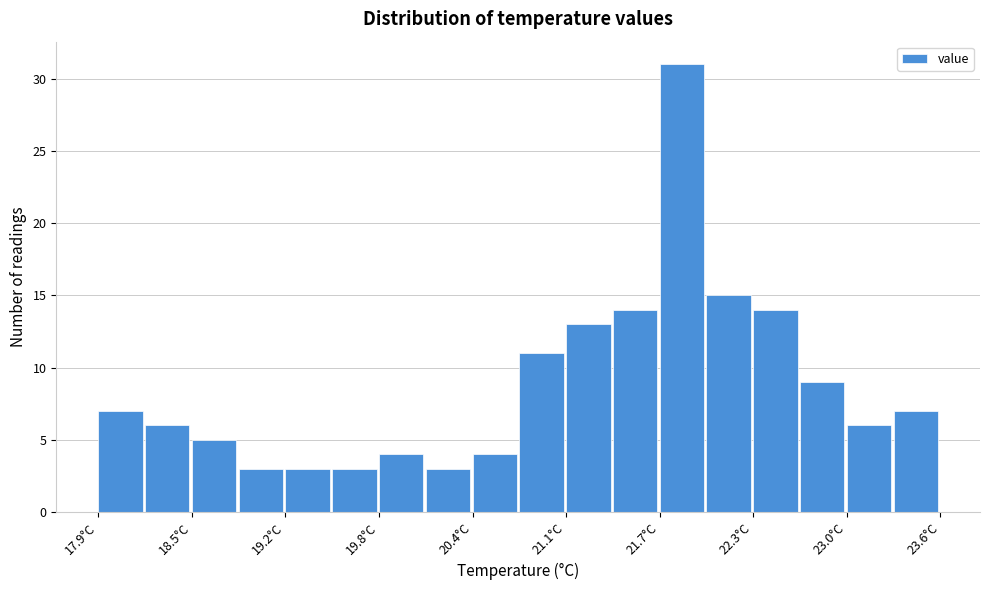

Read against the x-axis, roughly where is the centre of the tallest bar?

21.9